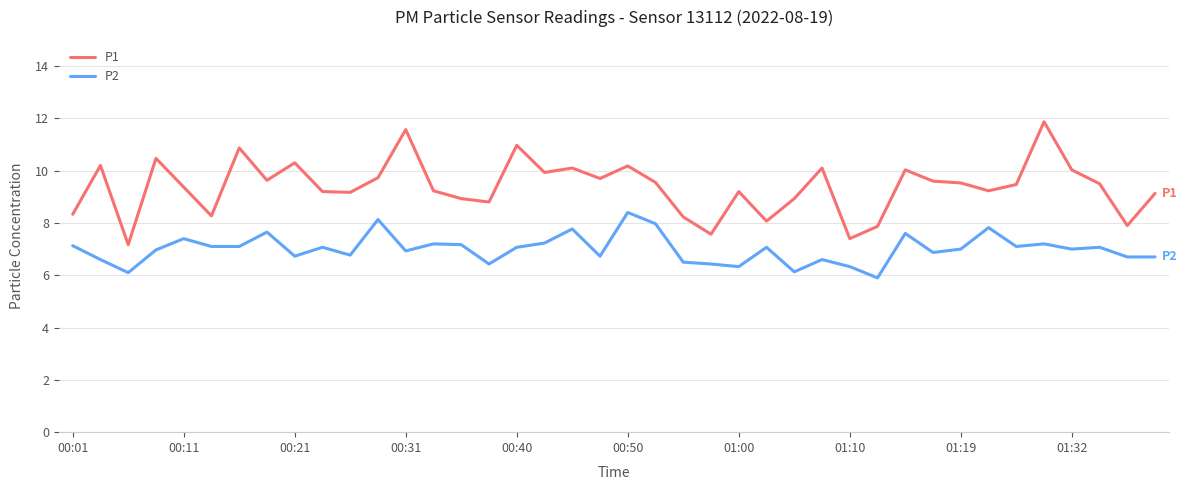

True or false: P1 and P2 intersect in this chart.

False